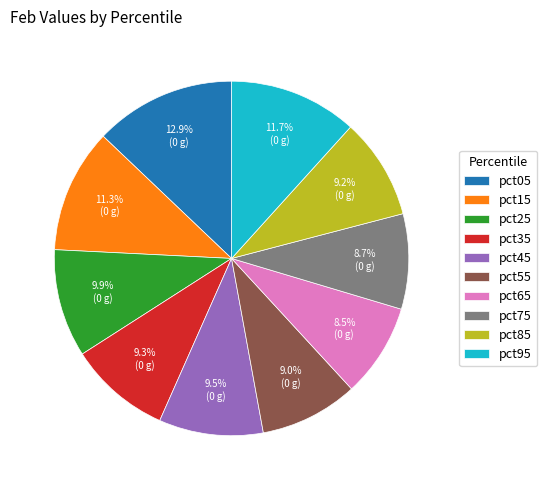

Combined, what portion of the pie is pct05 and pct75?

21.6%